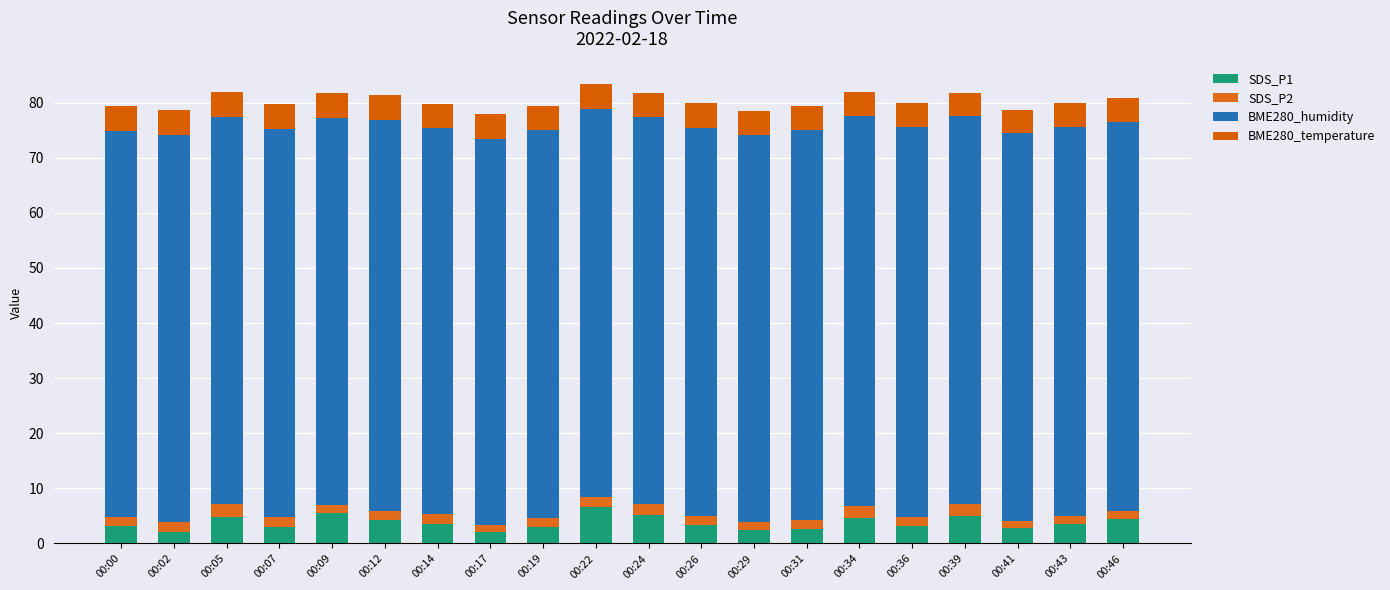

Which series has the largest range (max minus min)?

SDS_P1